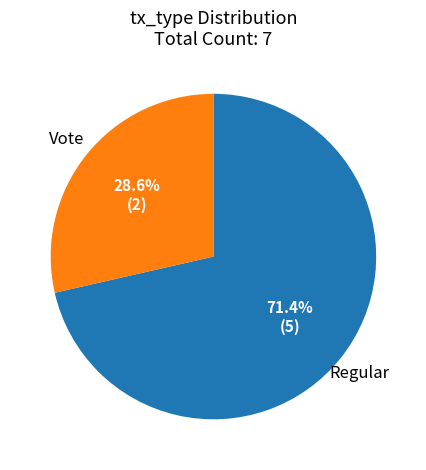

Is it true that Vote is 42% of the pie?

False